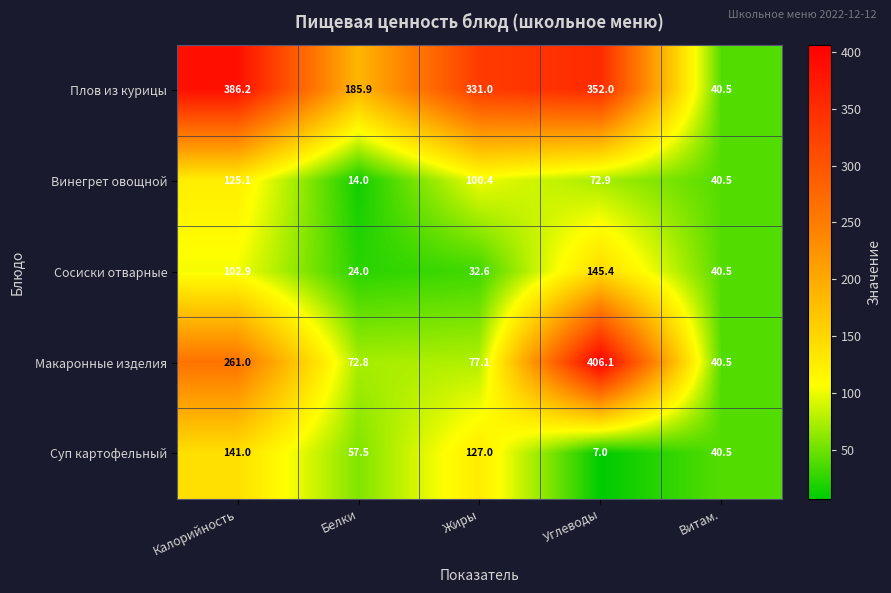

At which label is Суп картофельный closest to 74?

Белки